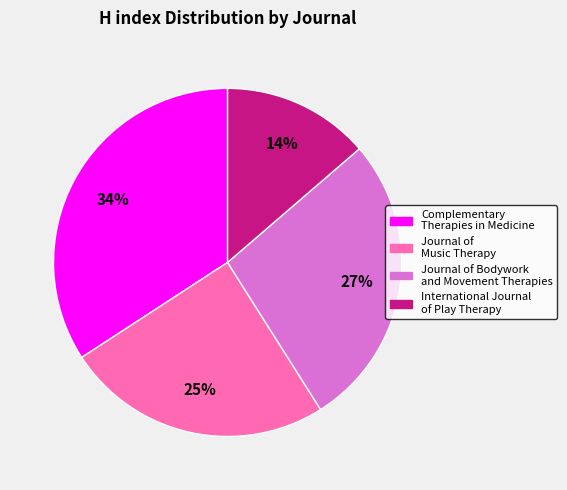

Is there a majority slice in this chart?

No